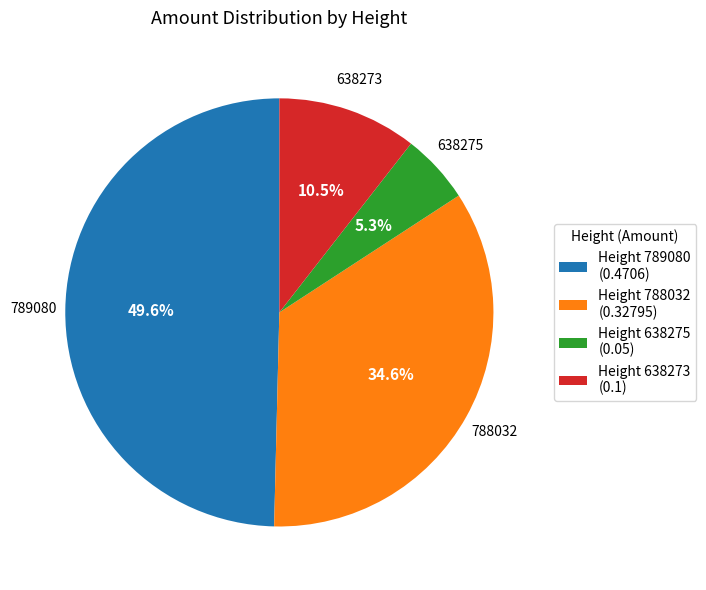

How many slices are in this pie chart?

4